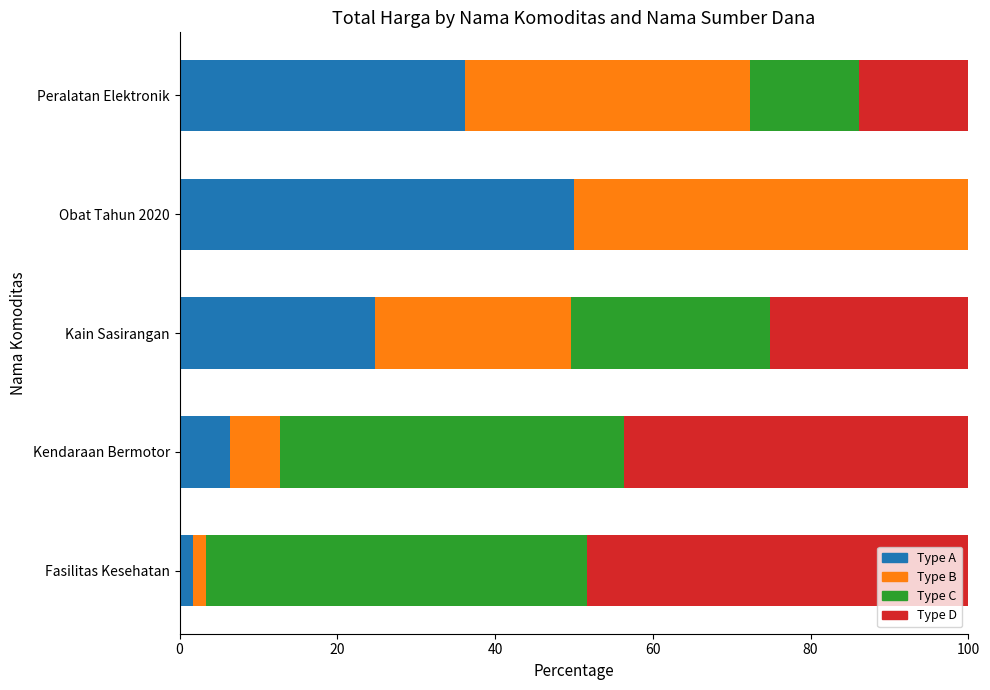

What is the total value across all series at Peralatan Elektronik?

100.0